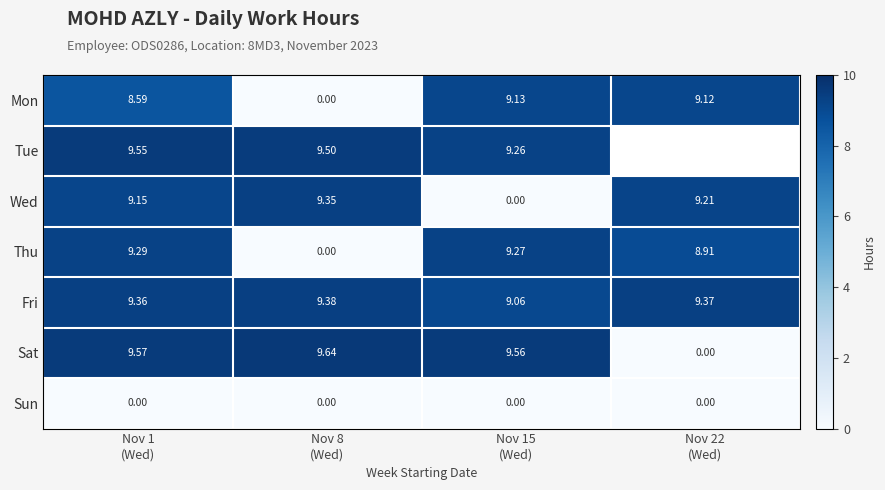

Which series has the largest total across all categories?

Fri